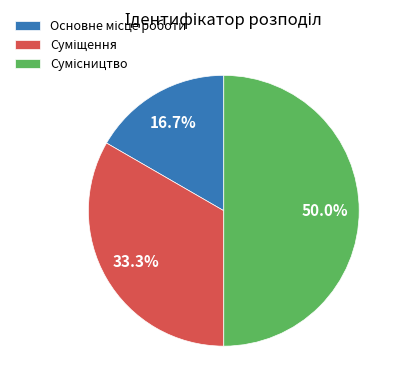

How many slices are in this pie chart?

3